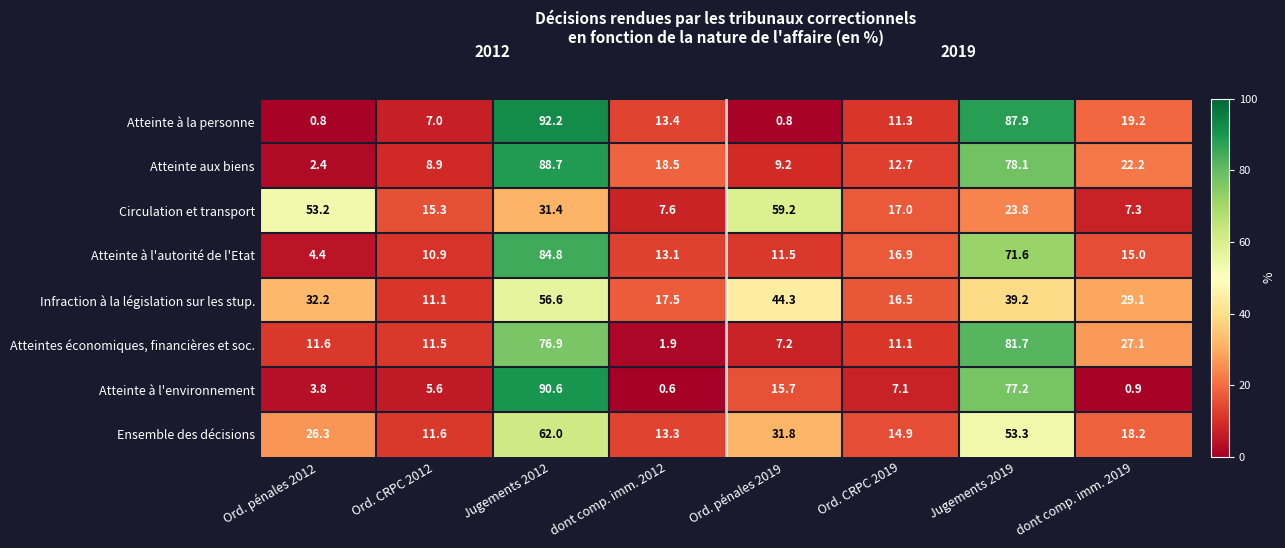

The value of Atteinte à la personne at Ord. pénales 2012 is 0.8. True or false?

True